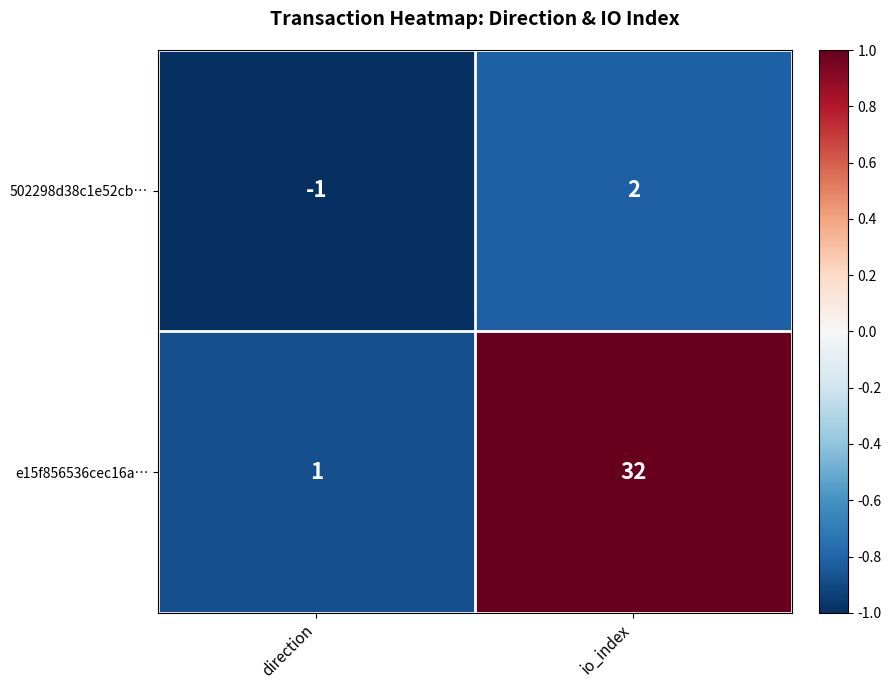

Where is 502298d38c1e52cb… nearest to the value 0?

direction